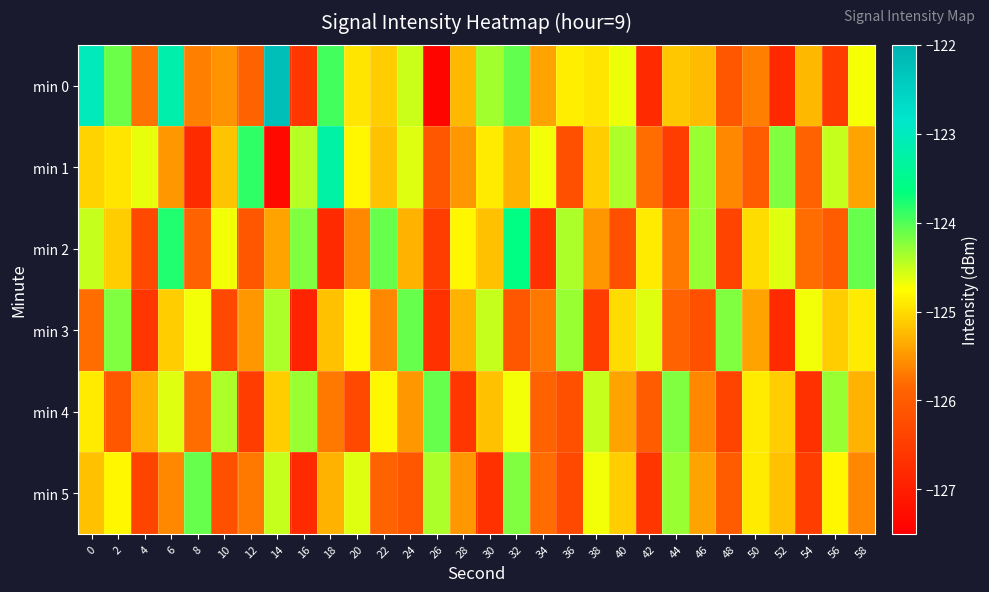

What is the spread (max minus min) of values at 36?

2.0